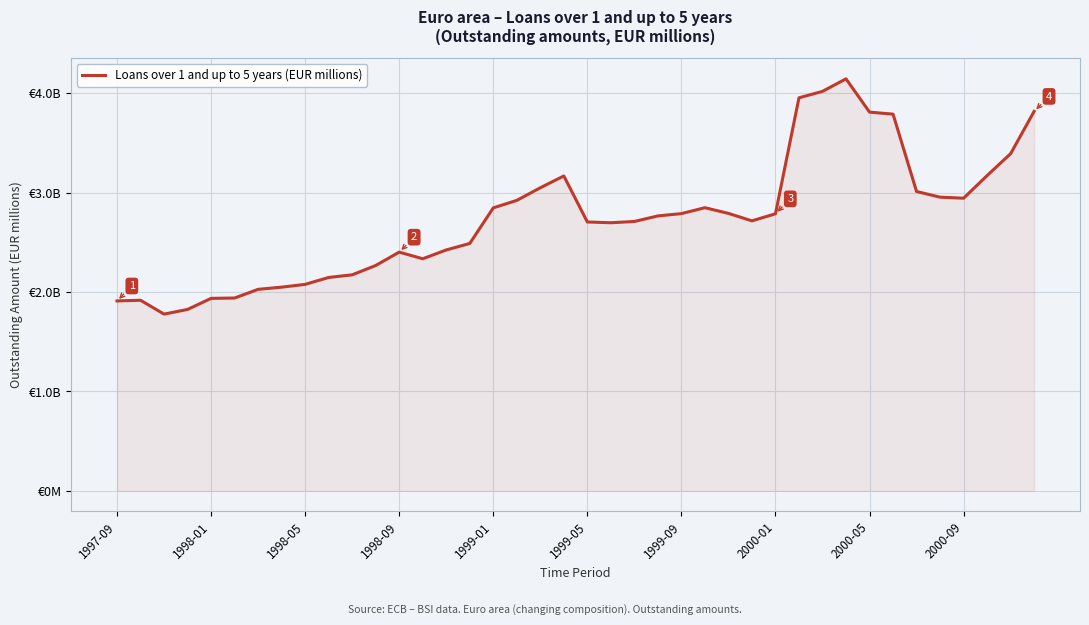

What is the greatest value displayed?

4145.1